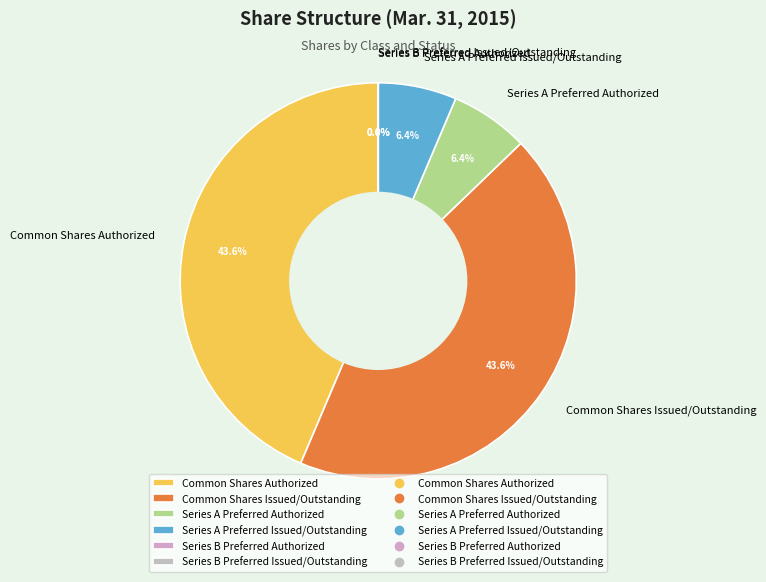

Does any single category account for the majority?

No